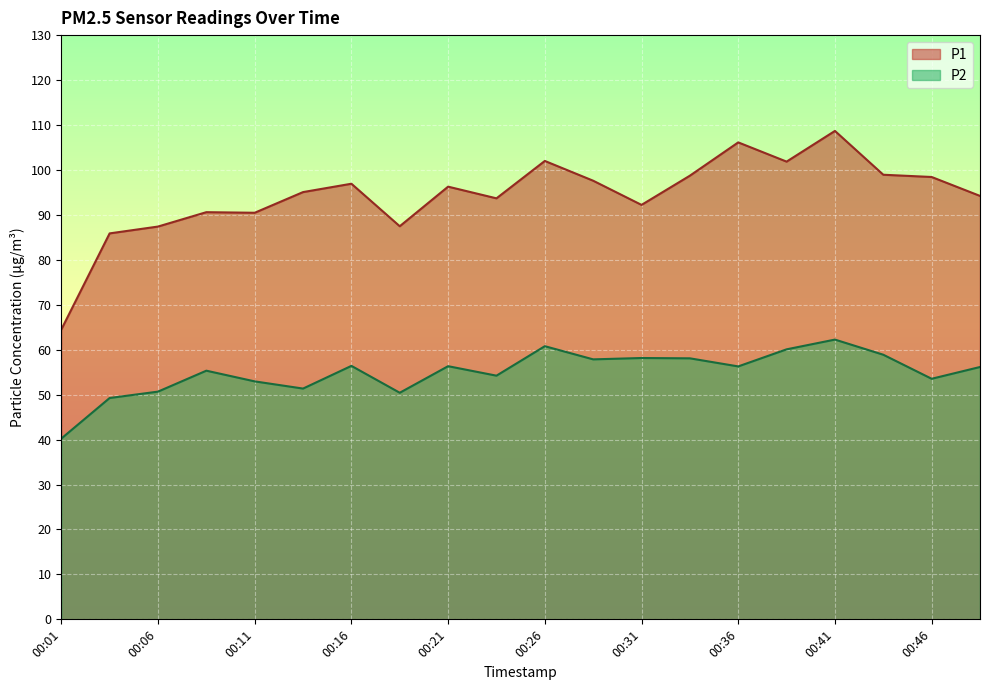

Reading right to left, list all the values displayed in this chart.

P1: 00:49=94.2	00:46=98.4	00:44=98.9	00:41=108.7	00:39=101.8	00:36=106.1	00:34=98.7	00:31=92.2	00:29=97.6	00:26=102.0	00:24=93.7	00:21=96.3	00:19=87.5	00:16=96.9	00:14=95.1	00:11=90.5	00:08=90.6	00:06=87.4	00:03=85.9	00:01=64.5
P2: 00:49=56.1	00:46=53.5	00:44=58.9	00:41=62.2	00:39=60.1	00:36=56.3	00:34=58.1	00:31=58.1	00:29=57.9	00:26=60.8	00:24=54.2	00:21=56.3	00:19=50.4	00:16=56.4	00:14=51.4	00:11=53.0	00:08=55.3	00:06=50.7	00:03=49.2	00:01=40.2